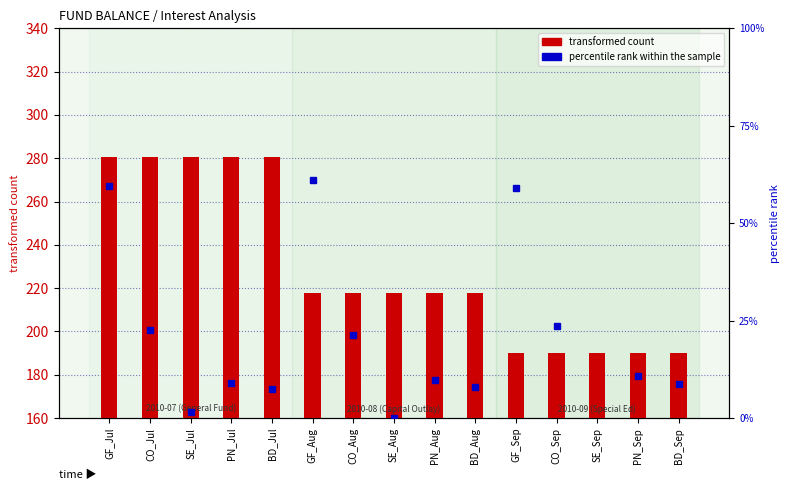

What is the maximum value for percentile rank within the sample?

0.6